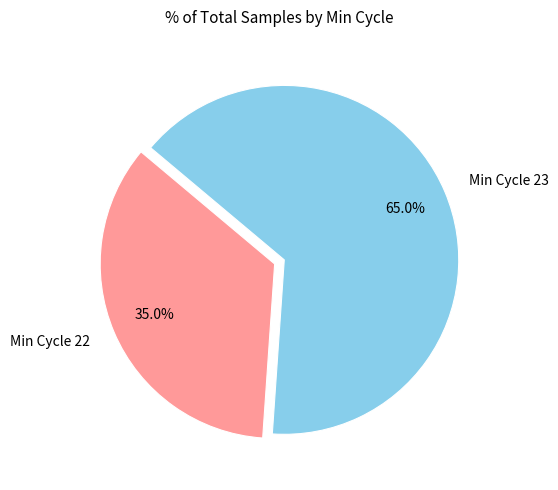

What portion of the pie excludes Min Cycle 22?

65.0%